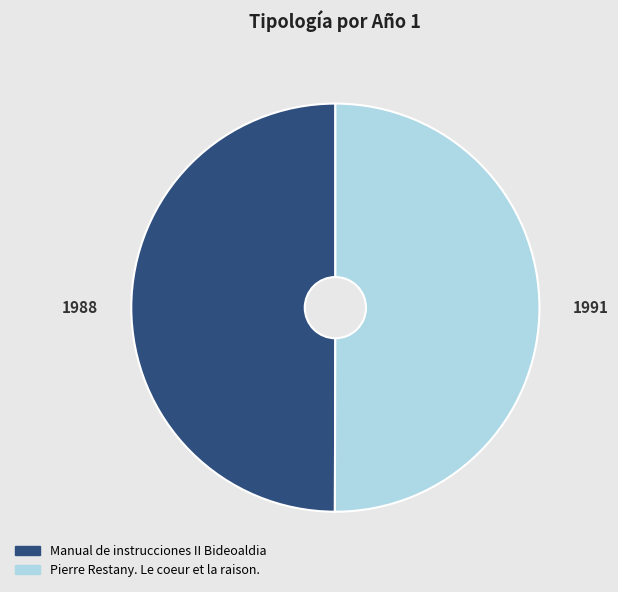

How many segments does this pie chart have?

2